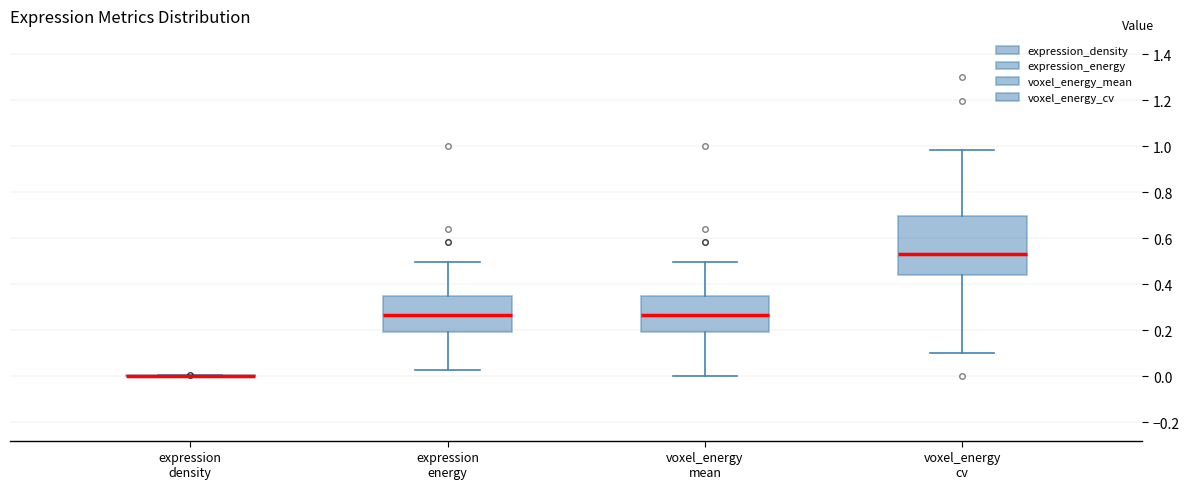

Which box is the tallest, from its lower edge to its upper edge?

voxel_energy cv